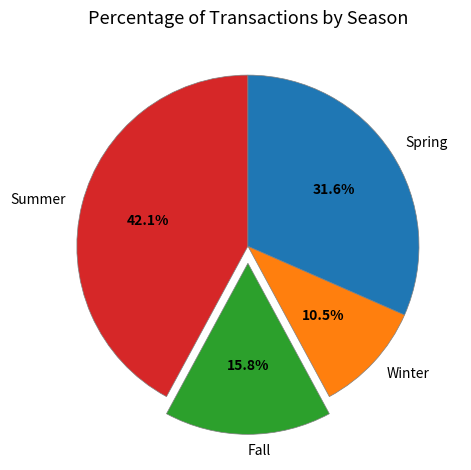

To the nearest percent, what percentage of the pie is Spring?

32%